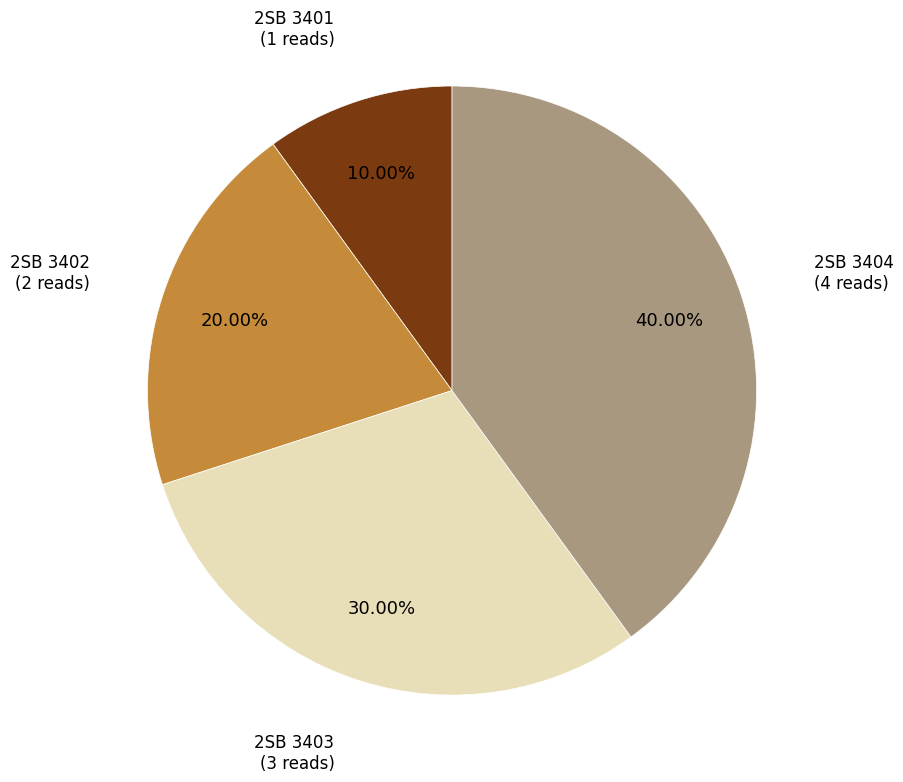

Is there any slice that represents more than half of the pie?

No